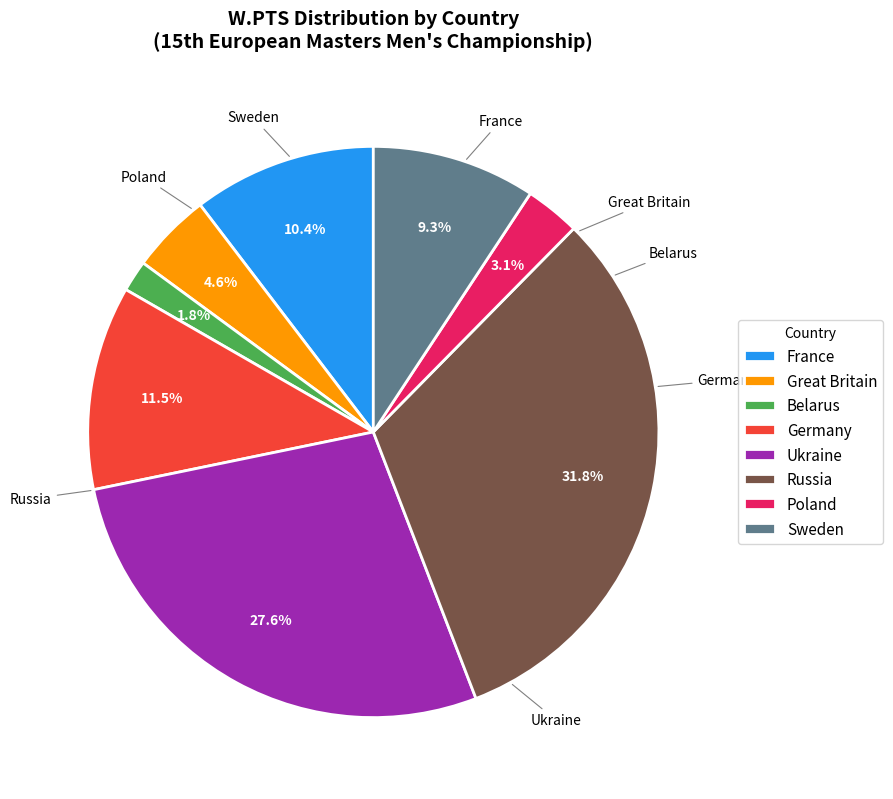

What portion of the pie excludes Russia?

68.2%